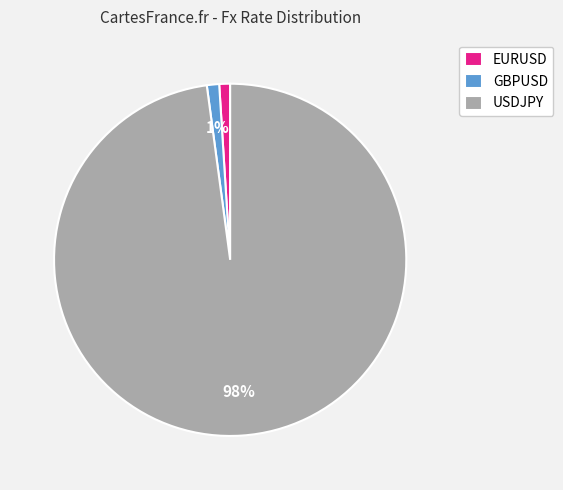

What percentage is the GBPUSD slice, to the nearest percent?

1%